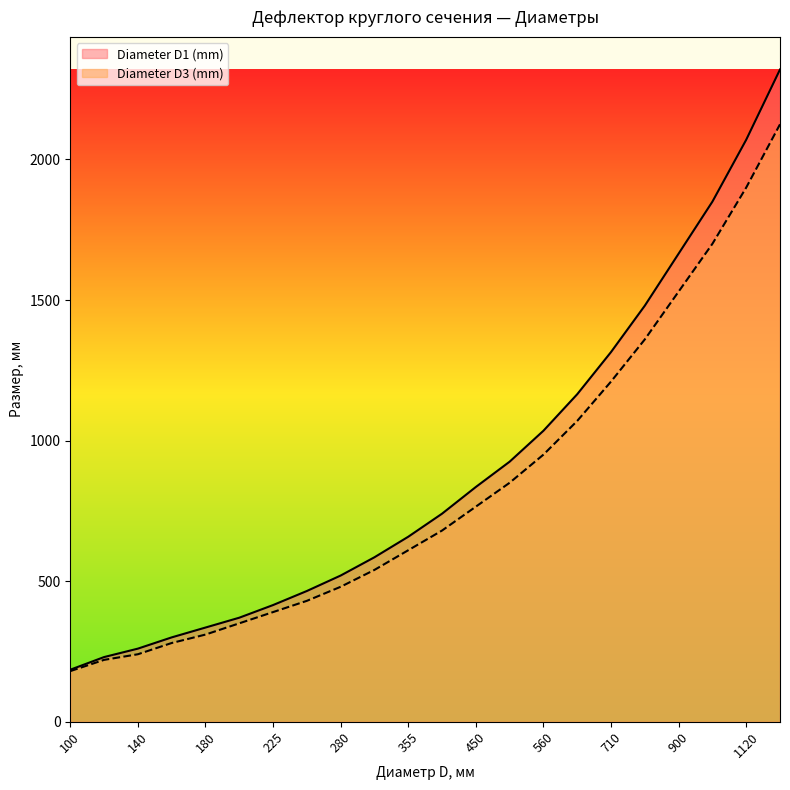

True or false: Diameter D3 (mm) has a value of 220 at 125.

True